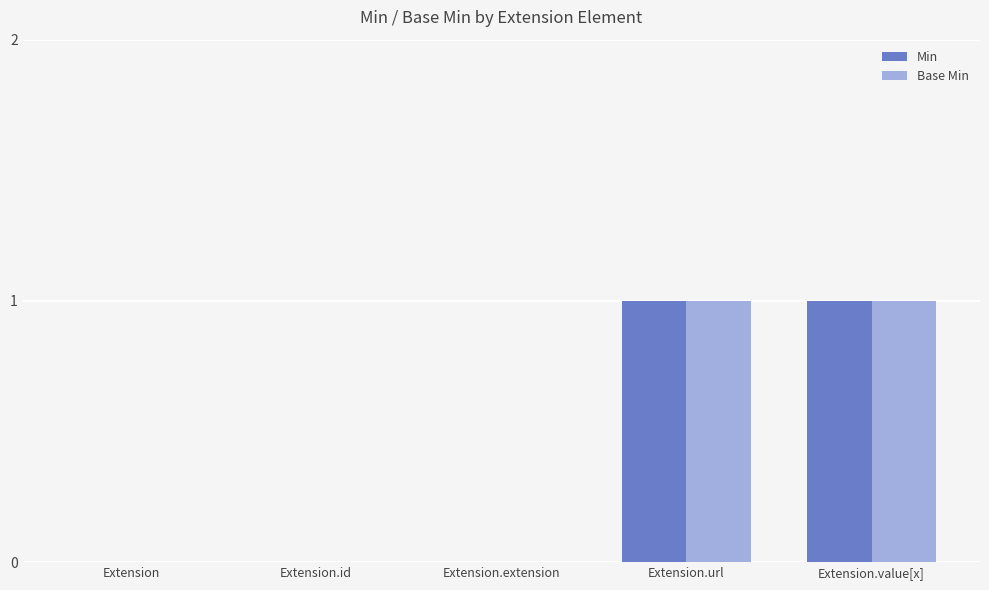

What are all the series names shown in the legend?

Min, Base Min